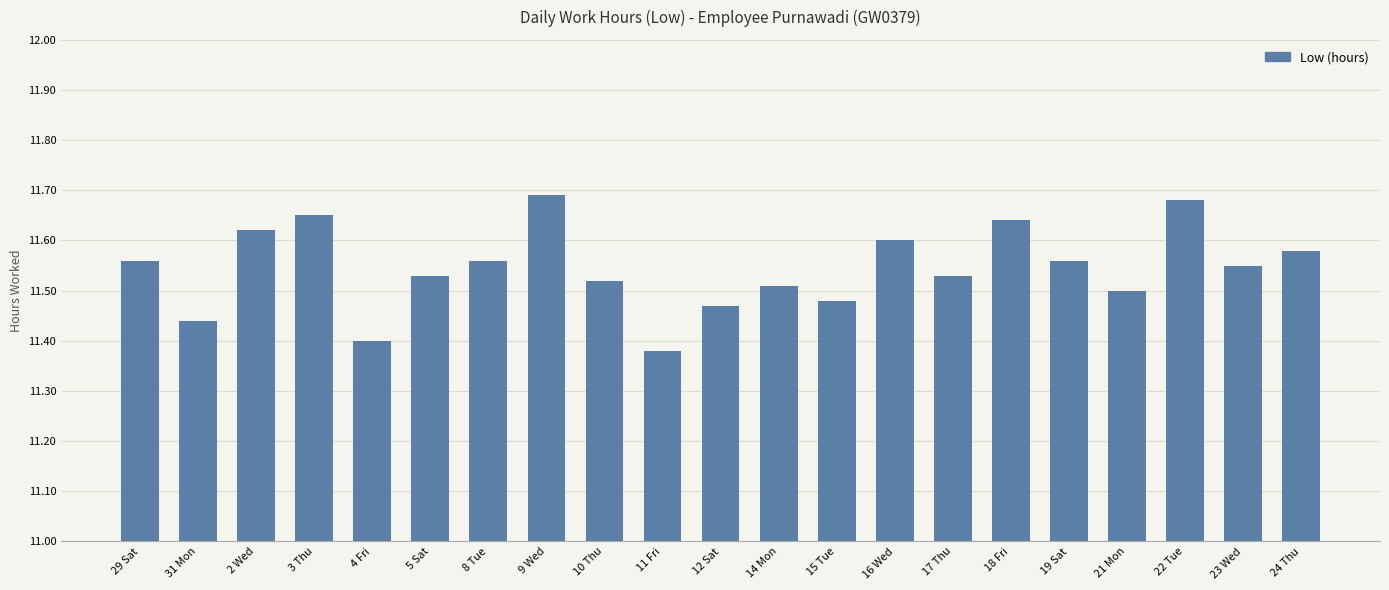

What position from the left is 11 Fri?

10